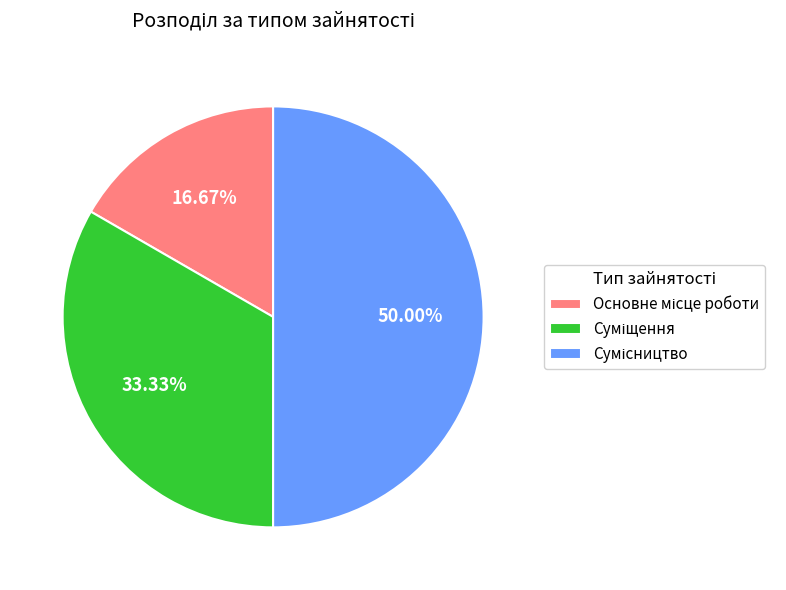

To the nearest percent, what is the average slice percentage?

33%